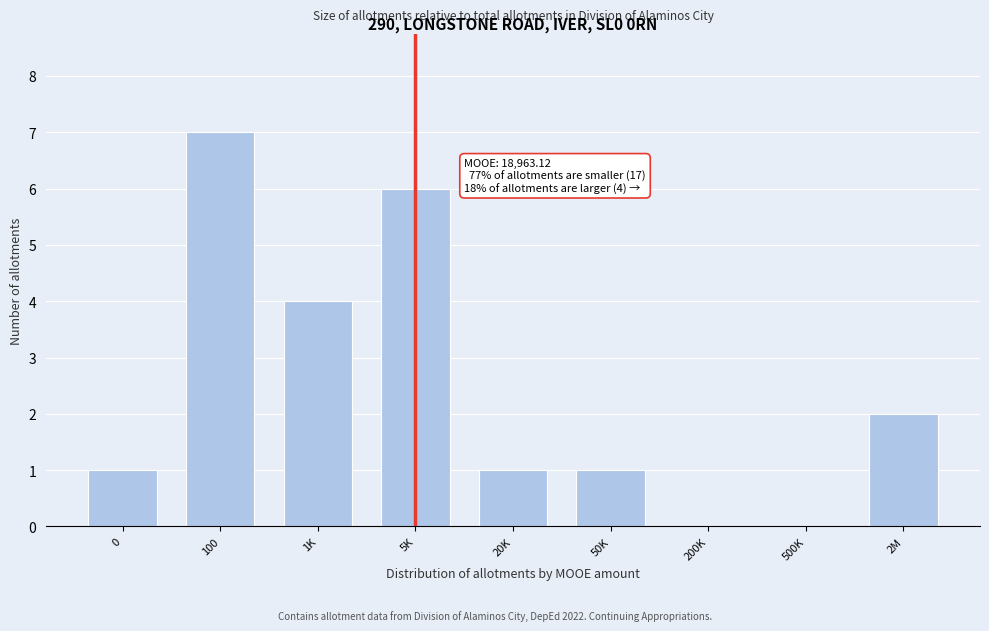

Reading left to right, list all the values displayed in this chart.

0=1	100=7	1K=4	5K=6	20K=1	50K=1	200K=0	500K=0	2M=2